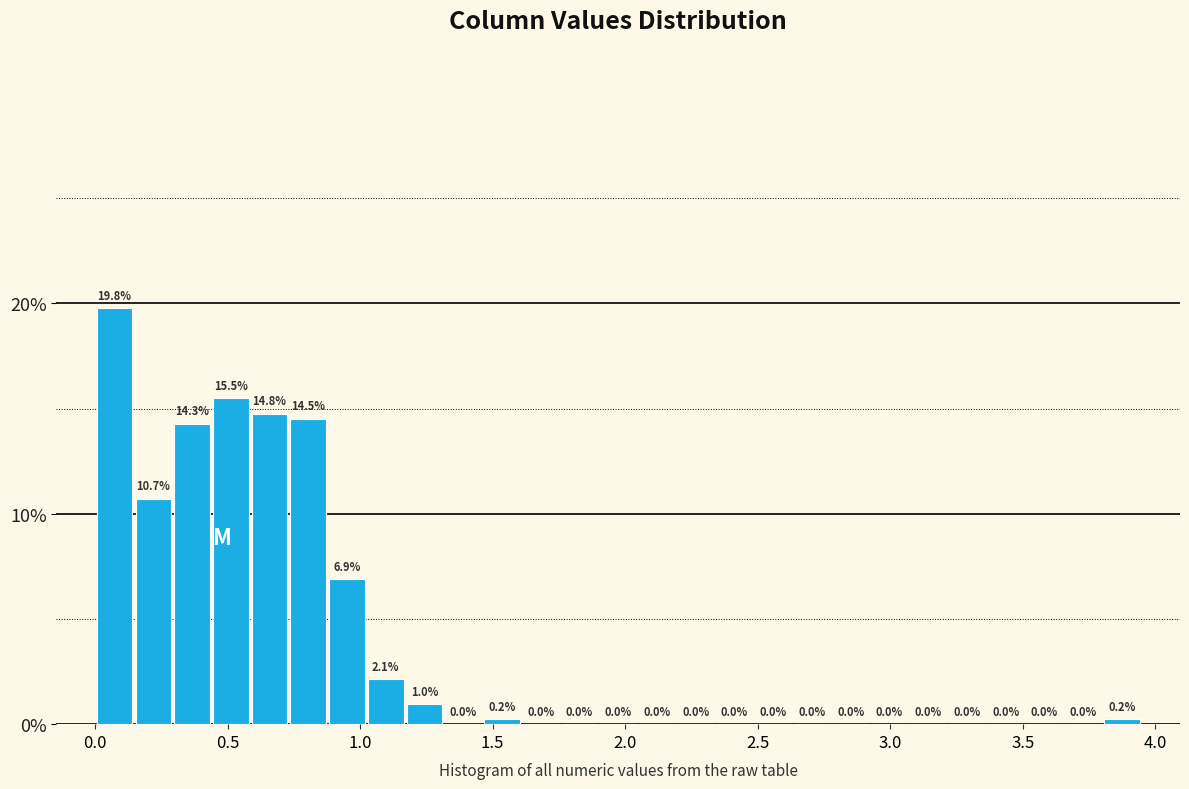

Read against the x-axis, roughly where is the centre of the tallest bar?

0.05